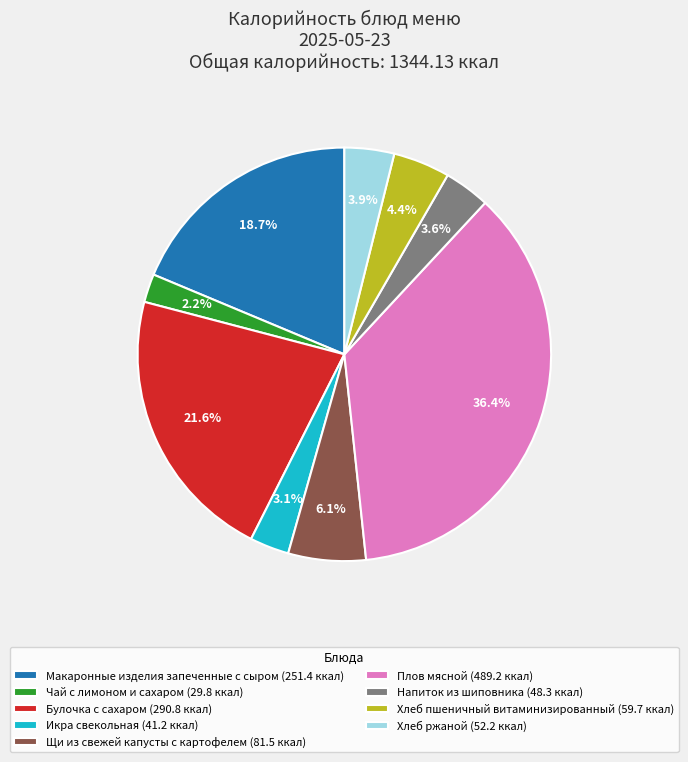

What percentage do Плов мясной and Напиток из шиповника together represent?

40.0%